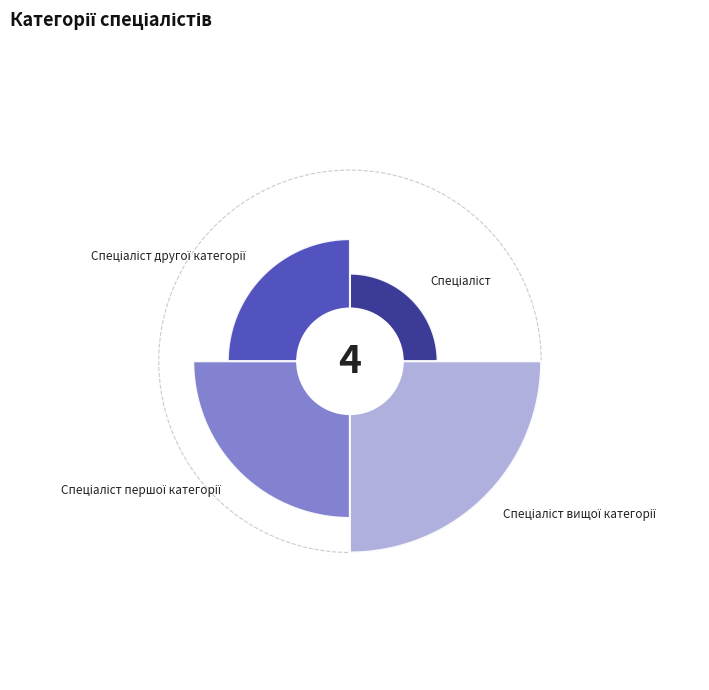

To the nearest percent, what is the average slice percentage?

25%